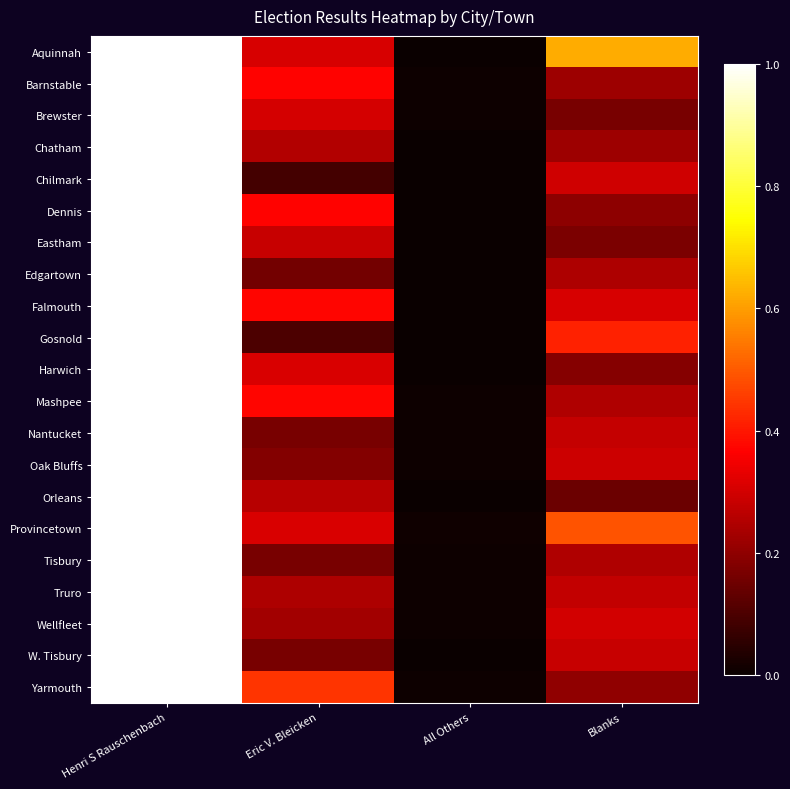

Reading left to right, extract all data points from this chart.

Aquinnah: Henri S Rauschenbach=1.0	Eric V. Bleicken=0.3	All Others=0.0	Blanks=0.6
Barnstable: Henri S Rauschenbach=1.0	Eric V. Bleicken=0.4	All Others=0.0	Blanks=0.2
Brewster: Henri S Rauschenbach=1.0	Eric V. Bleicken=0.3	All Others=0.0	Blanks=0.2
Chatham: Henri S Rauschenbach=1.0	Eric V. Bleicken=0.3	All Others=0.0	Blanks=0.2
Chilmark: Henri S Rauschenbach=1.0	Eric V. Bleicken=0.1	All Others=0.0	Blanks=0.3
Dennis: Henri S Rauschenbach=1.0	Eric V. Bleicken=0.4	All Others=0.0	Blanks=0.2
Eastham: Henri S Rauschenbach=1.0	Eric V. Bleicken=0.3	All Others=0.0	Blanks=0.2
Edgartown: Henri S Rauschenbach=1.0	Eric V. Bleicken=0.2	All Others=0.0	Blanks=0.2
Falmouth: Henri S Rauschenbach=1.0	Eric V. Bleicken=0.4	All Others=0.0	Blanks=0.3
Gosnold: Henri S Rauschenbach=1.0	Eric V. Bleicken=0.1	All Others=0.0	Blanks=0.4
Harwich: Henri S Rauschenbach=1.0	Eric V. Bleicken=0.3	All Others=0.0	Blanks=0.2
Mashpee: Henri S Rauschenbach=1.0	Eric V. Bleicken=0.4	All Others=0.0	Blanks=0.2
Nantucket: Henri S Rauschenbach=1.0	Eric V. Bleicken=0.2	All Others=0.0	Blanks=0.3
Oak Bluffs: Henri S Rauschenbach=1.0	Eric V. Bleicken=0.2	All Others=0.0	Blanks=0.3
Orleans: Henri S Rauschenbach=1.0	Eric V. Bleicken=0.3	All Others=0.0	Blanks=0.1
Provincetown: Henri S Rauschenbach=1.0	Eric V. Bleicken=0.3	All Others=0.0	Blanks=0.5
Tisbury: Henri S Rauschenbach=1.0	Eric V. Bleicken=0.2	All Others=0.0	Blanks=0.2
Truro: Henri S Rauschenbach=1.0	Eric V. Bleicken=0.2	All Others=0.0	Blanks=0.3
Wellfleet: Henri S Rauschenbach=1.0	Eric V. Bleicken=0.2	All Others=0.0	Blanks=0.3
W. Tisbury: Henri S Rauschenbach=1.0	Eric V. Bleicken=0.2	All Others=0.0	Blanks=0.3
Yarmouth: Henri S Rauschenbach=1.0	Eric V. Bleicken=0.4	All Others=0.0	Blanks=0.2